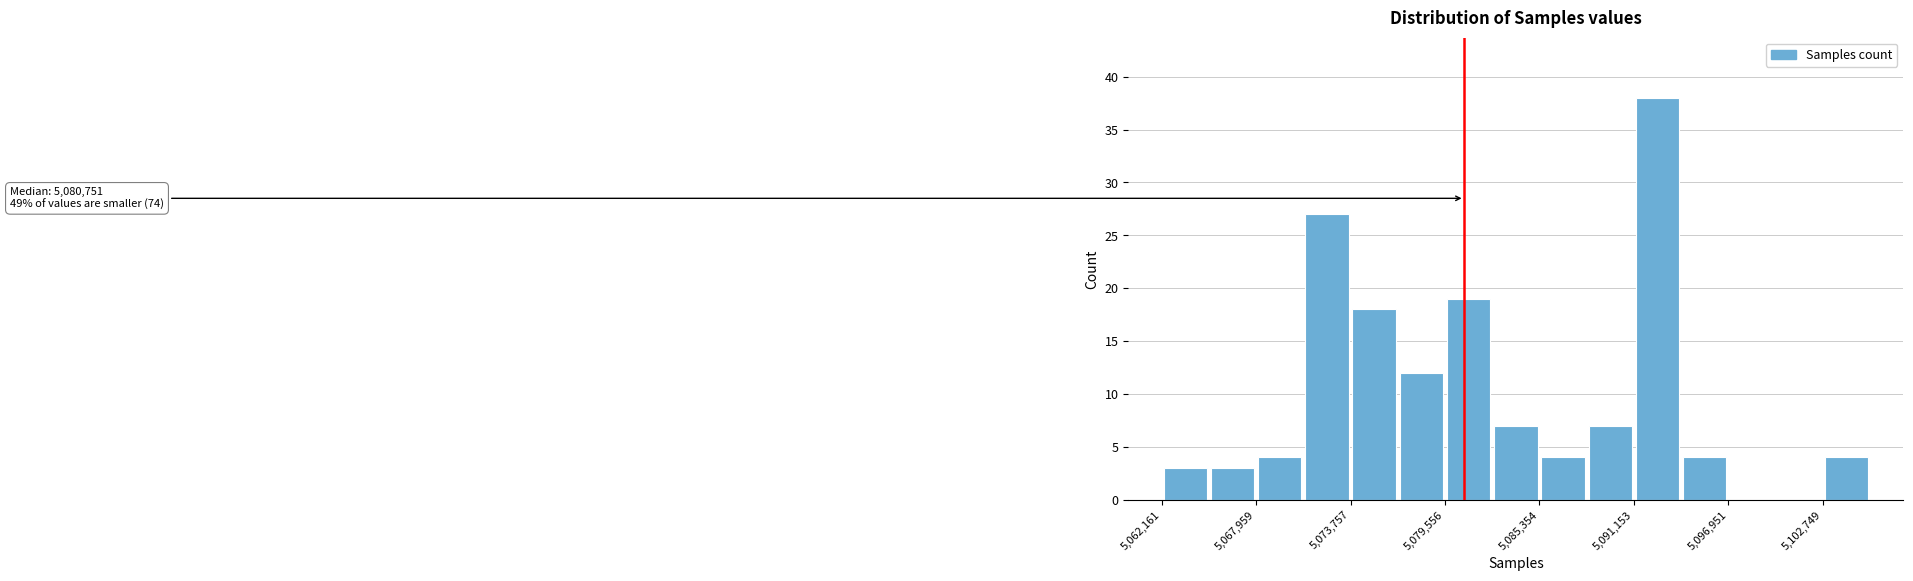

Around what value on the x-axis is the tallest bar? Give the approximate position of its centre, as read against the axis.

5093000